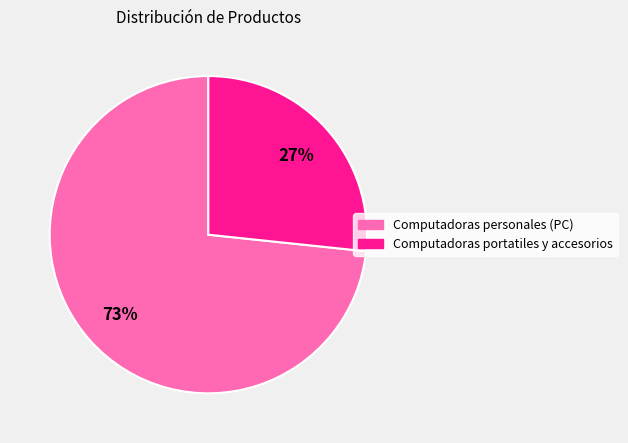

To the nearest percent, what portion does Computadoras personales (PC) represent?

73%